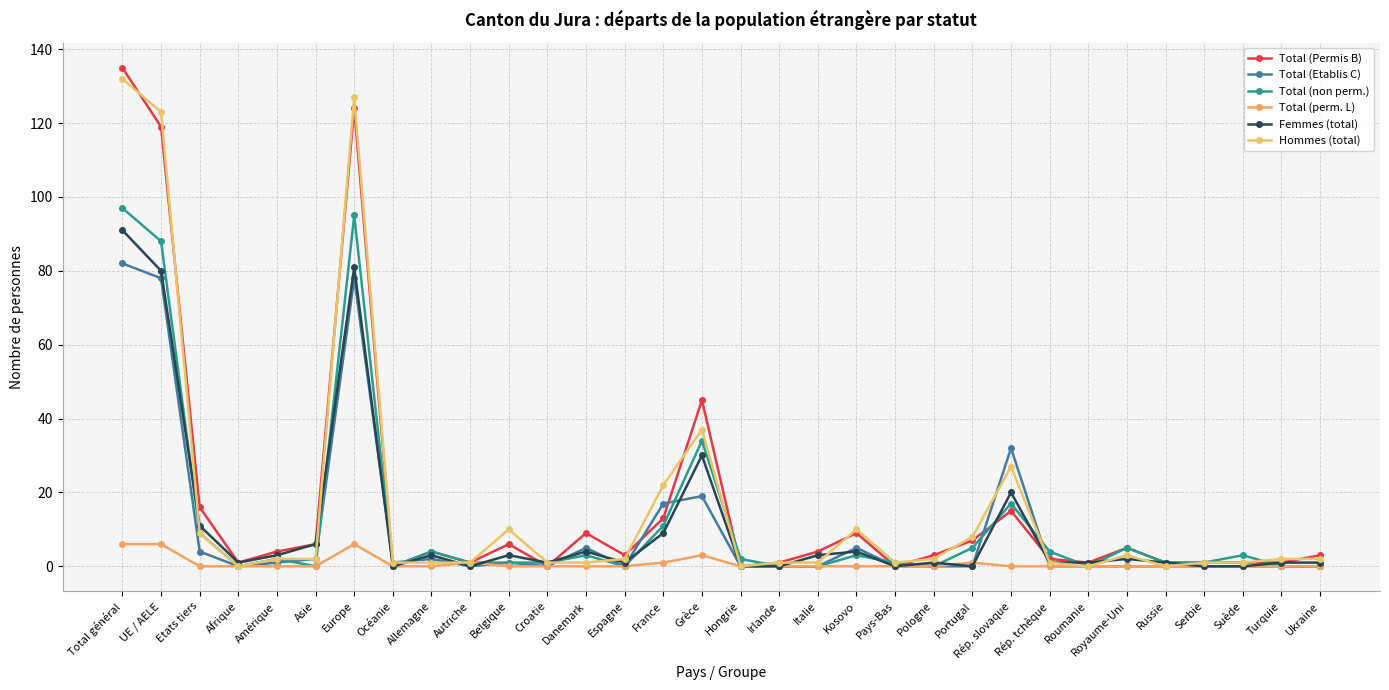

What is the label of the 12th point from the right?

Pays-Bas